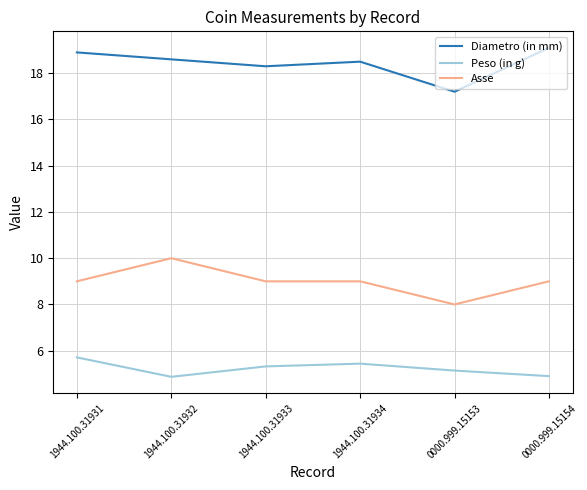

Rank the series by their average value, from lowest to highest.

Peso (in g), Asse, Diametro (in mm)